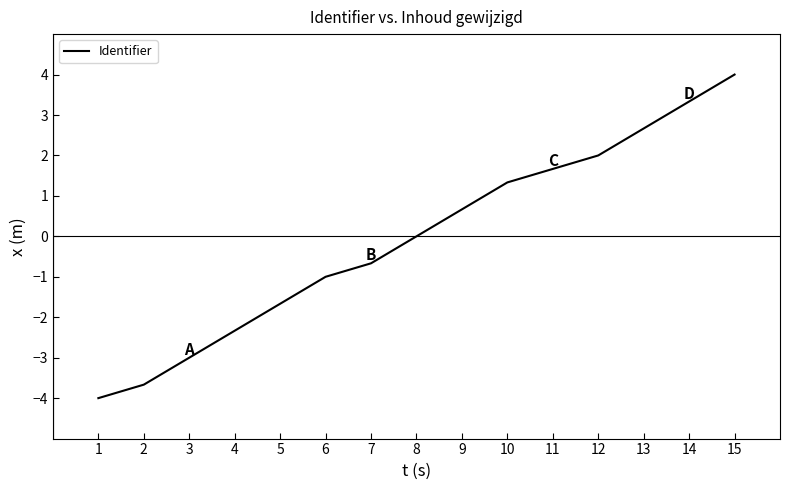

True or false: there are more than 2 points higher than both neighbors.

False